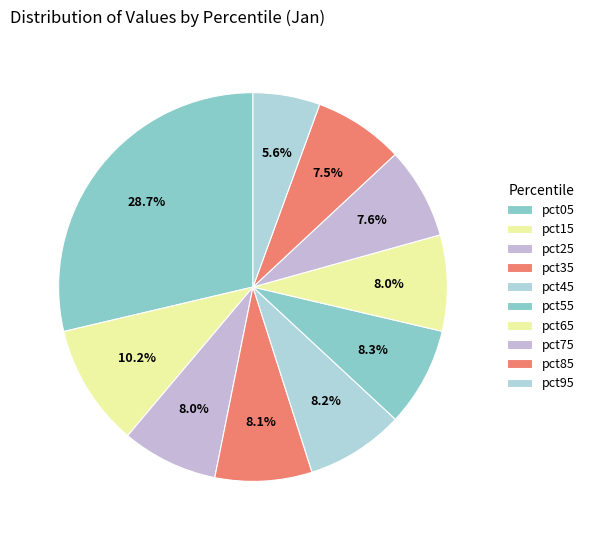

Combined, do pct55 and pct25 account for over 50%?

No